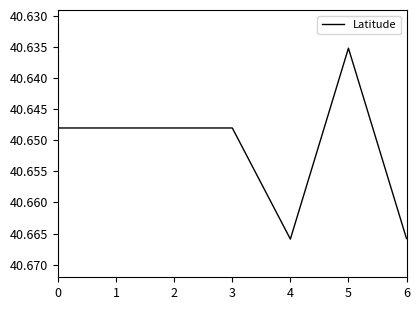

How many lines are shown in the chart?

1